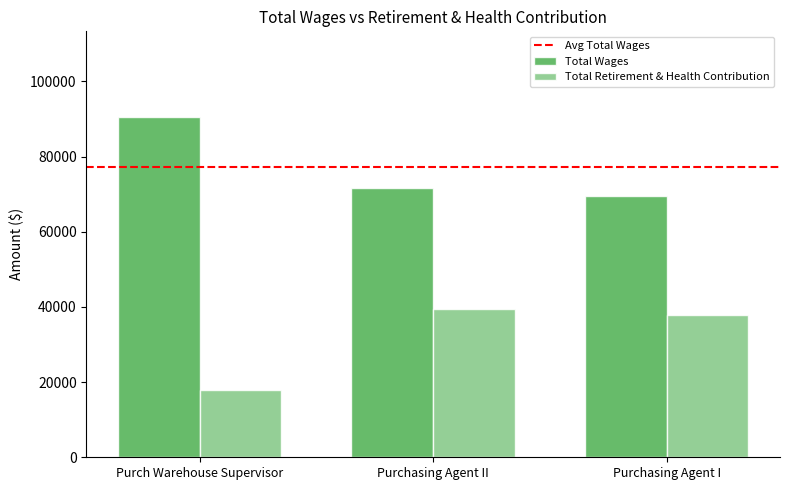

How many values in the Total Wages series are below 71638?

1